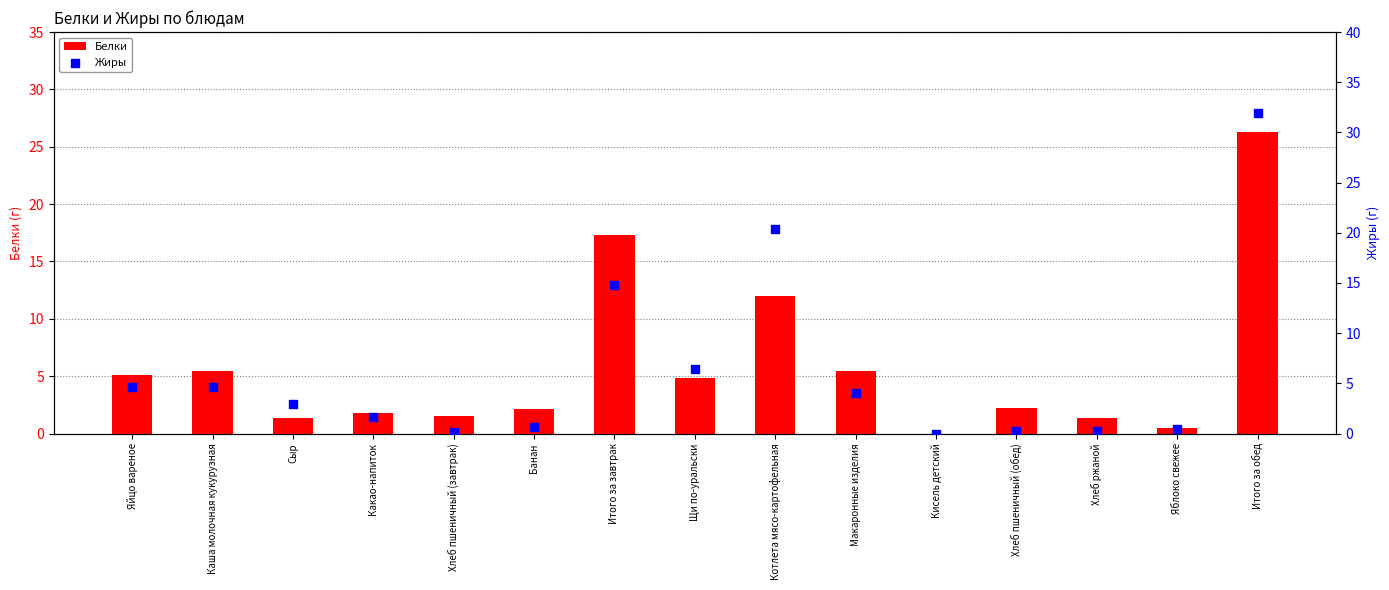

What is the total value across all series at Хлеб ржаной?

1.6